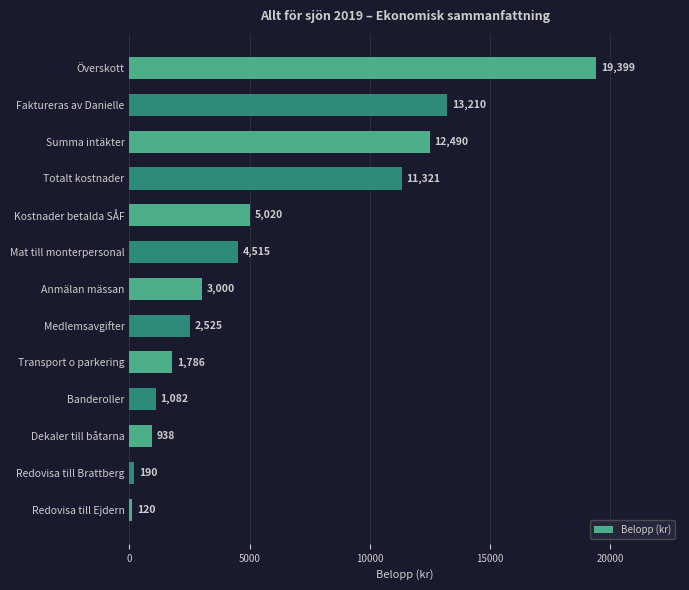

What is the greatest value displayed?

19399